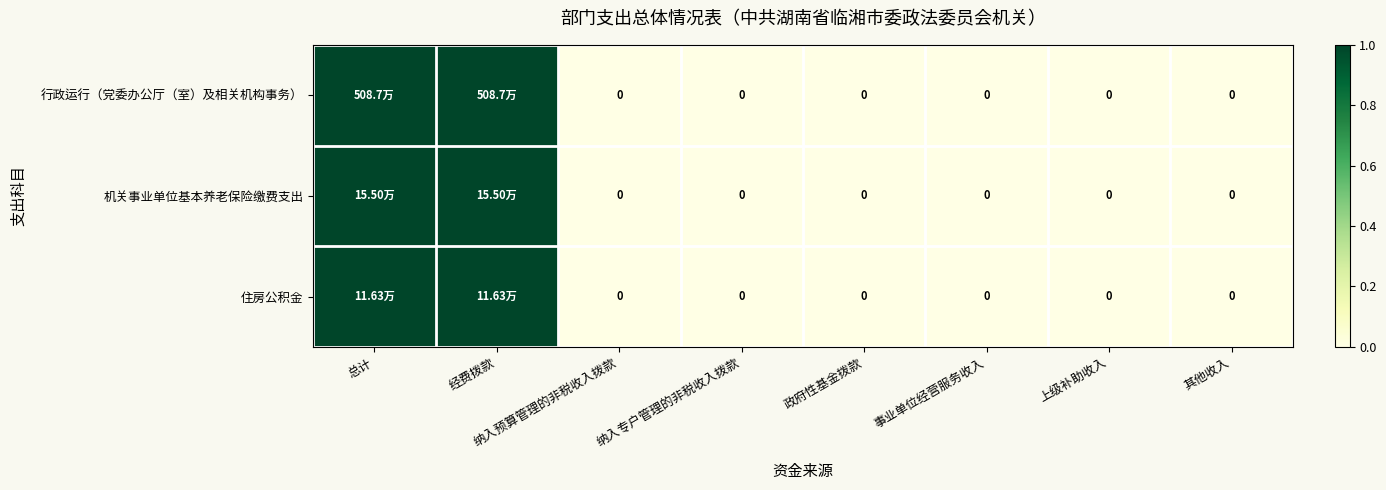

Between 政府性基金拨款 and 其他收入, which series saw the biggest shift?

行政运行（党委办公厅（室）及相关机构事务）